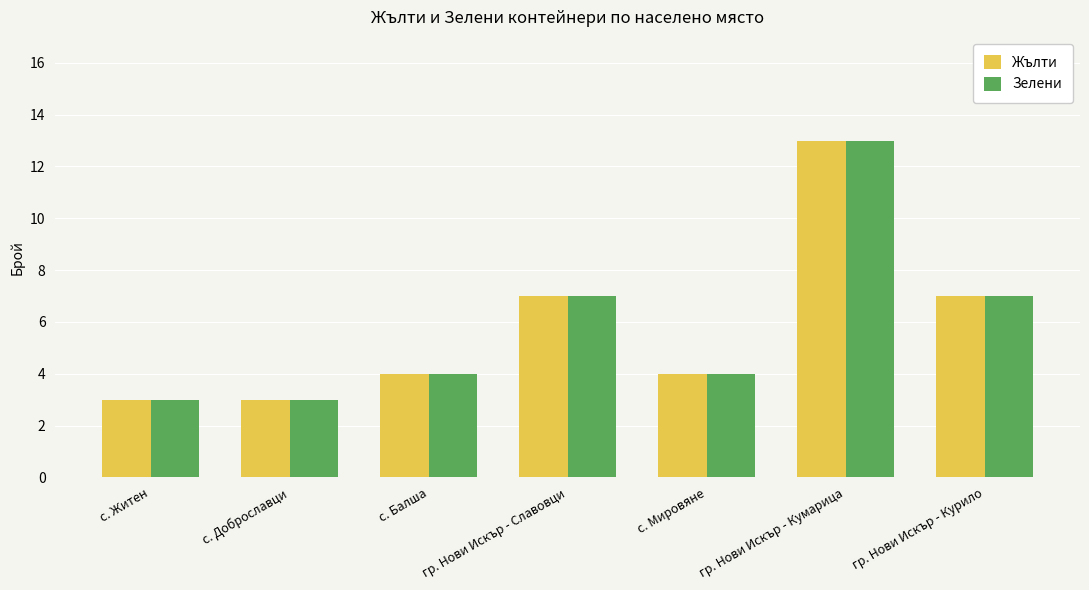

The value of Зелени at с. Балша is 2. True or false?

False